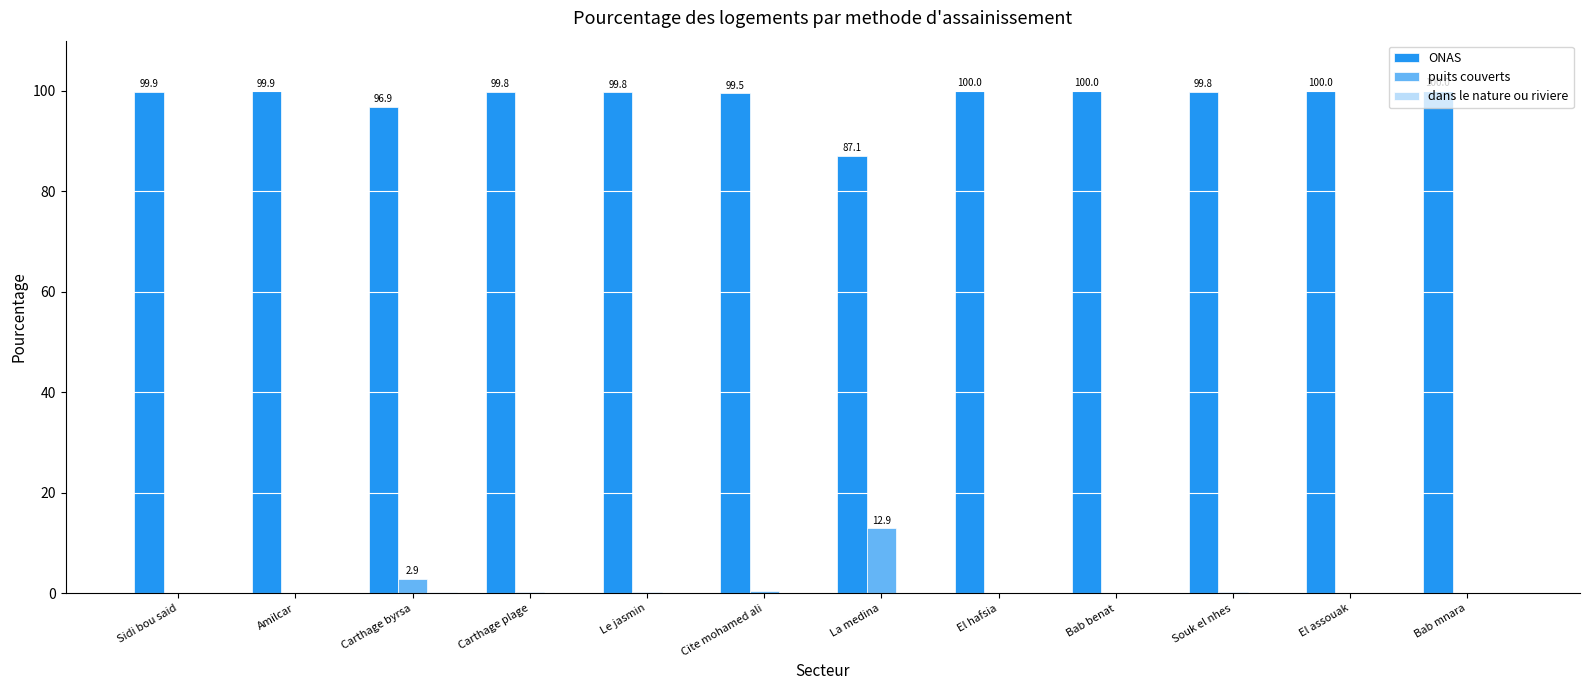

What is the total value across all series at El assouak?

100.0